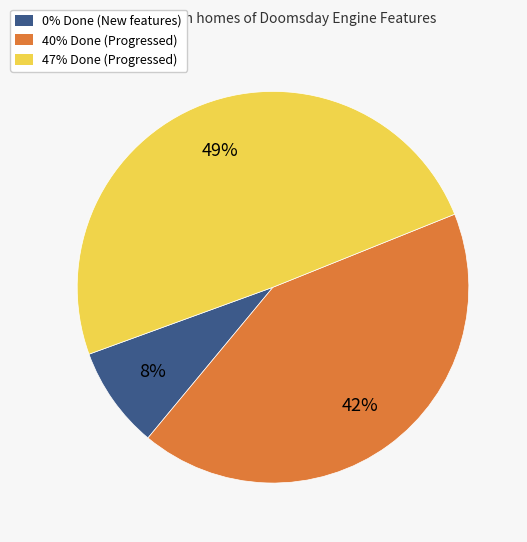

Rank the categories by value from highest to lowest.

47% Done (Progressed), 40% Done (Progressed), 0% Done (New features)